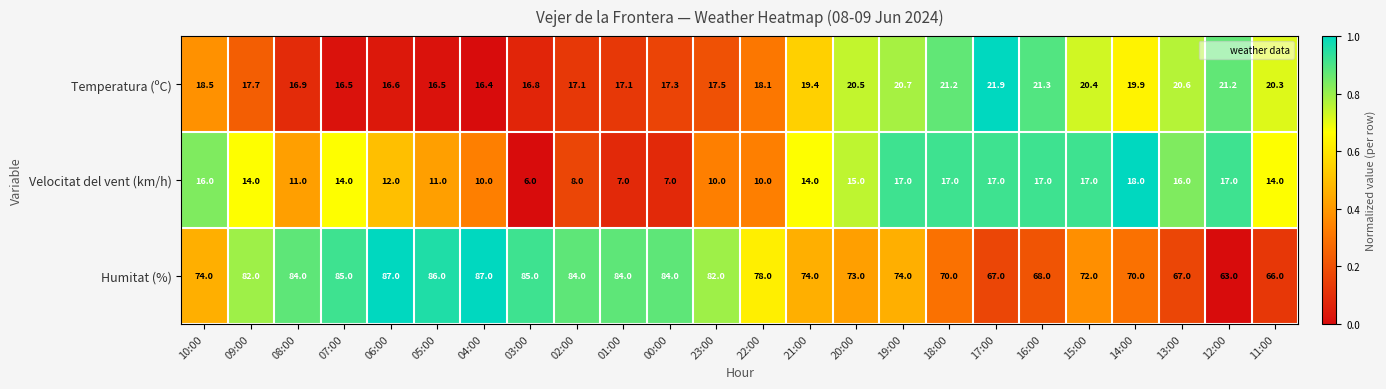

At which label does Velocitat del vent (km/h) first exceed 14?

10:00